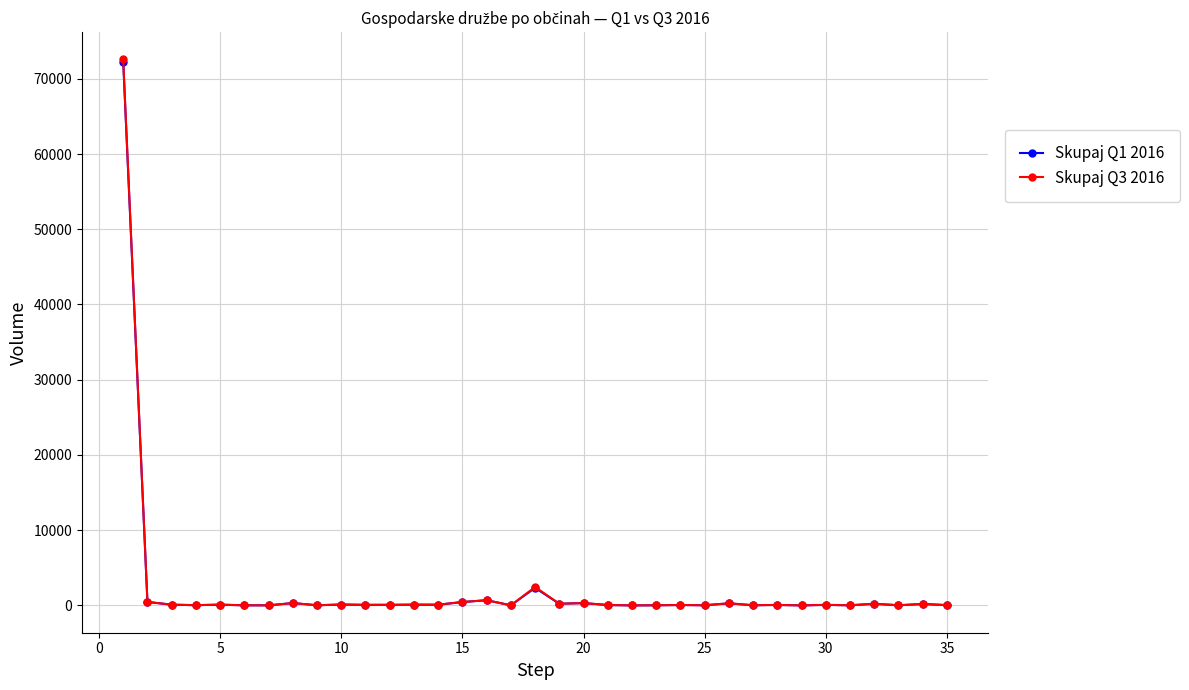

Which series has the widest spread of values?

Skupaj Q3 2016